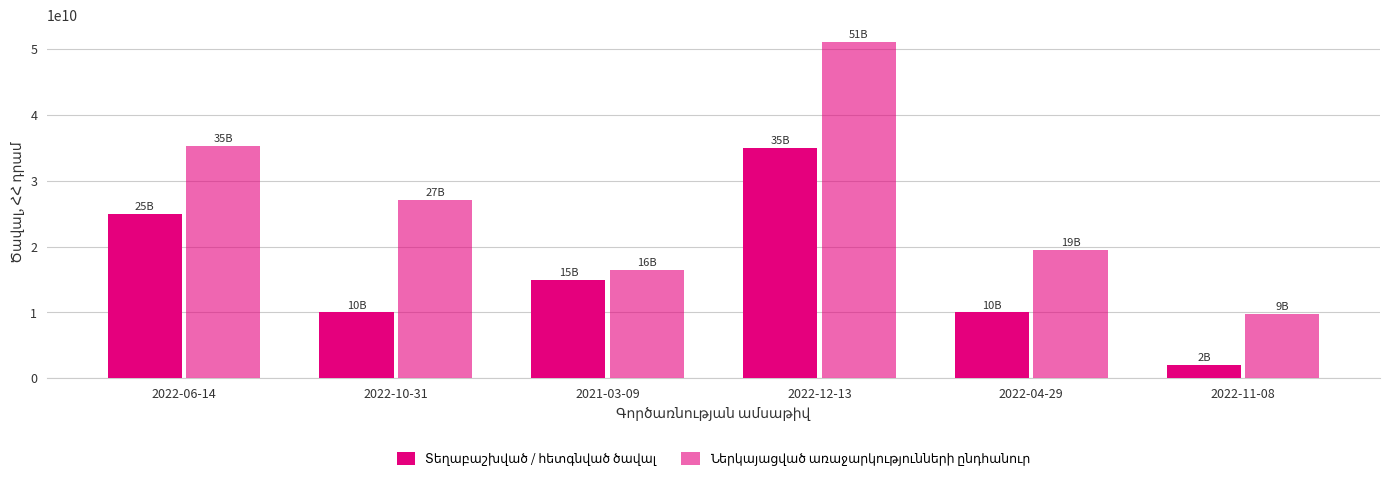

Rank the categories by Ներկայացված առաջարկությունների ընդհանուր value from highest to lowest.

2022-12-13, 2022-06-14, 2022-10-31, 2022-04-29, 2021-03-09, 2022-11-08